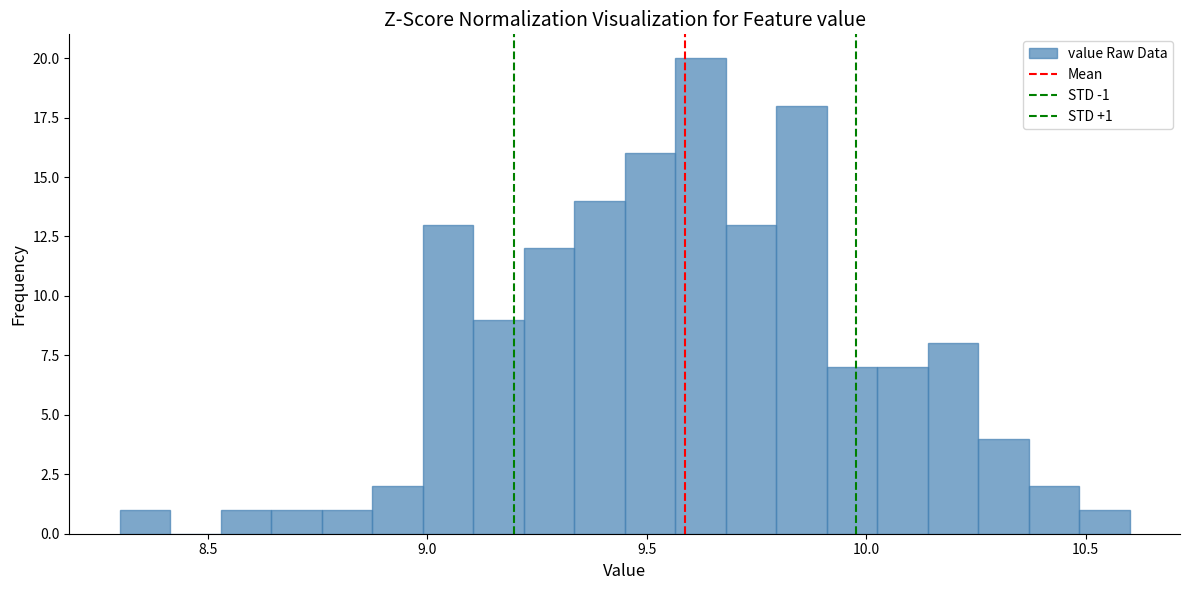

Around what value on the x-axis is the tallest bar? Give the approximate position of its centre, as read against the axis.

9.60